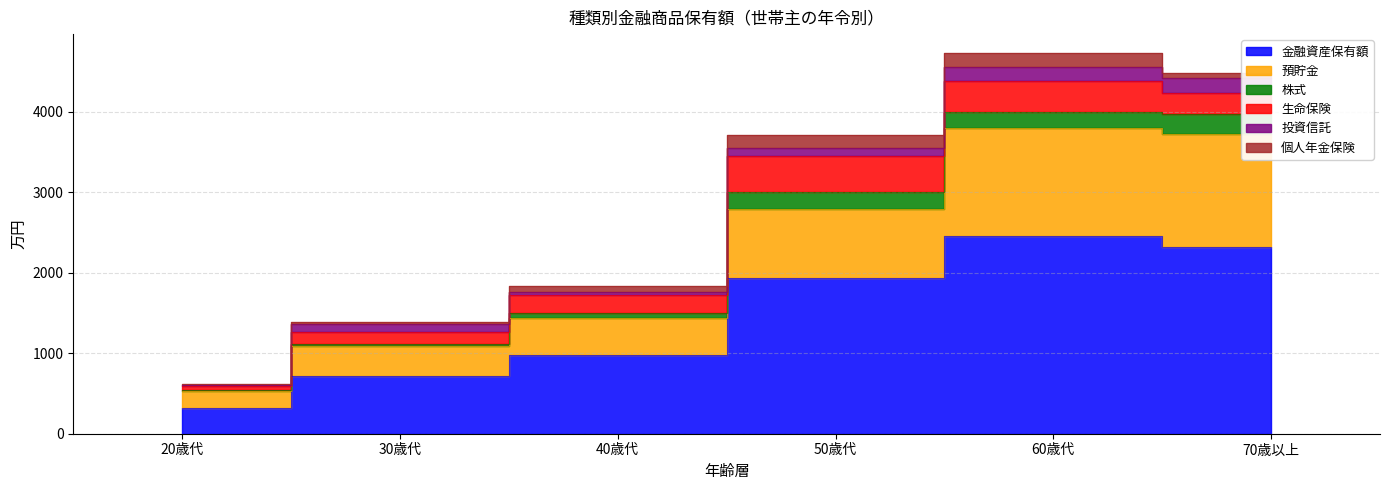

The 個人年金保険 series shows 96 at 50歳代. True or false?

False